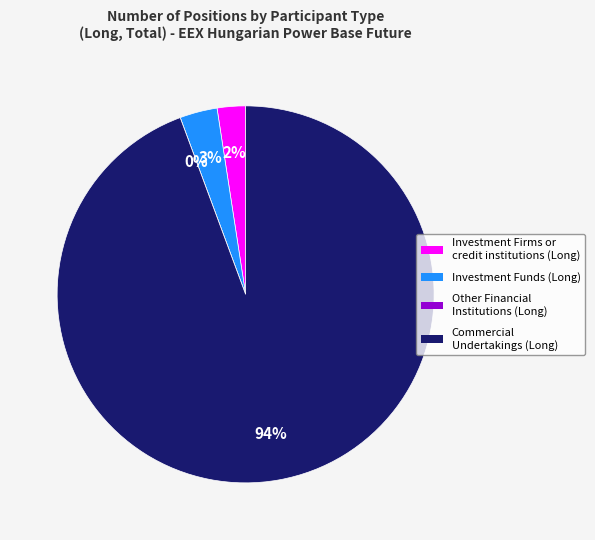

To the nearest percent, what percentage of the pie is Investment Firms or credit institutions (Long)?

2%